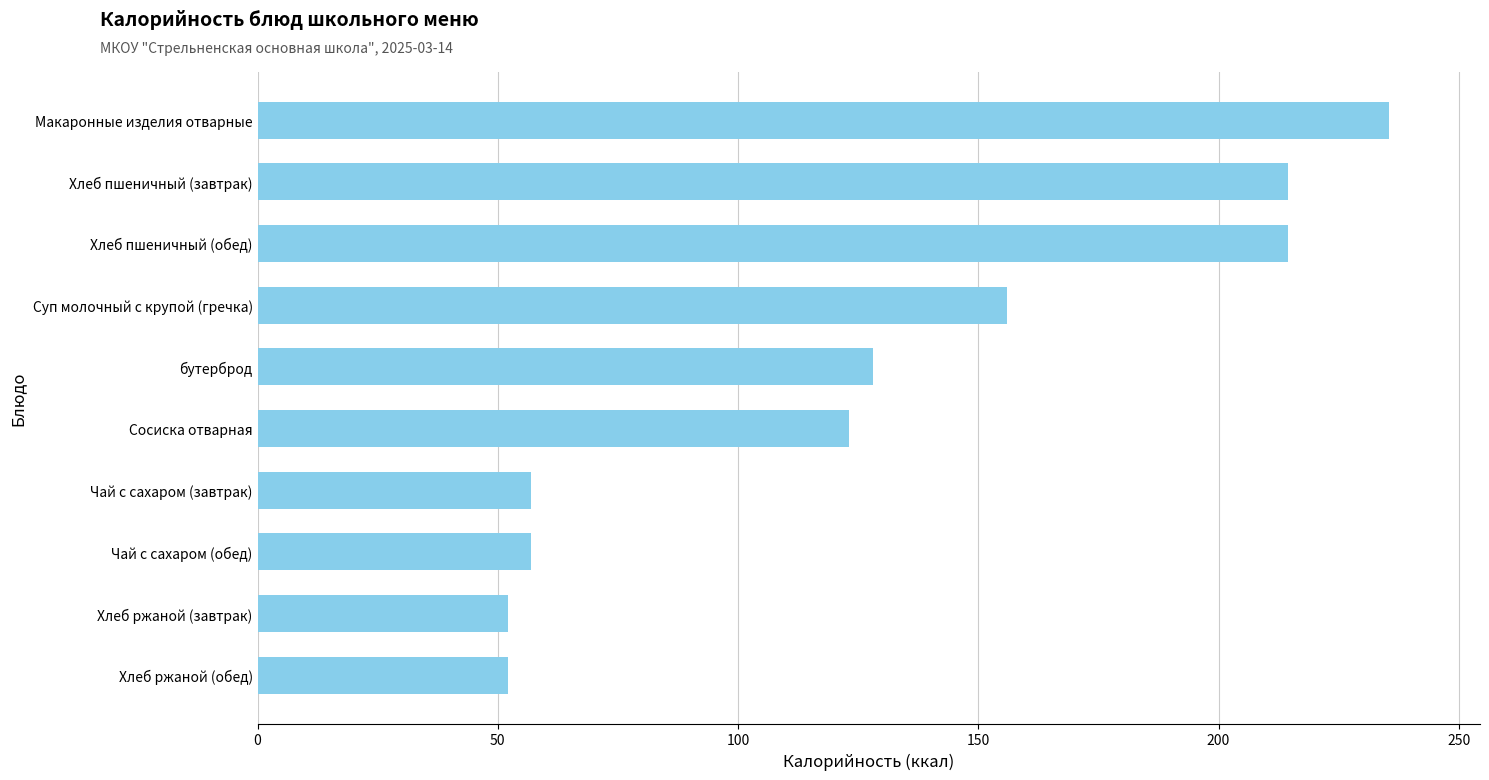

Does the chart contain any negative values?

No